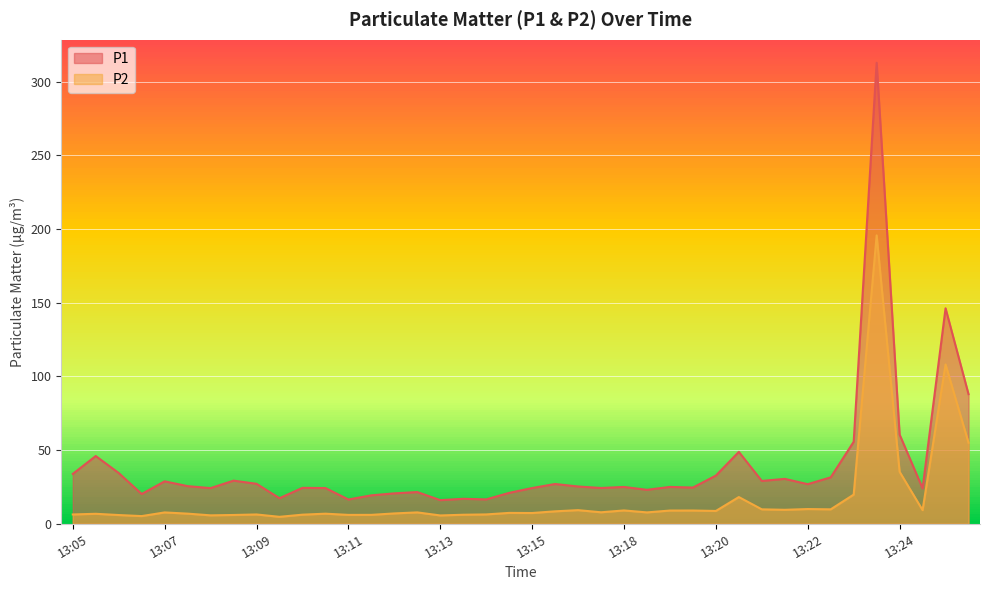

Rank the series by their average value, from lowest to highest.

P2, P1